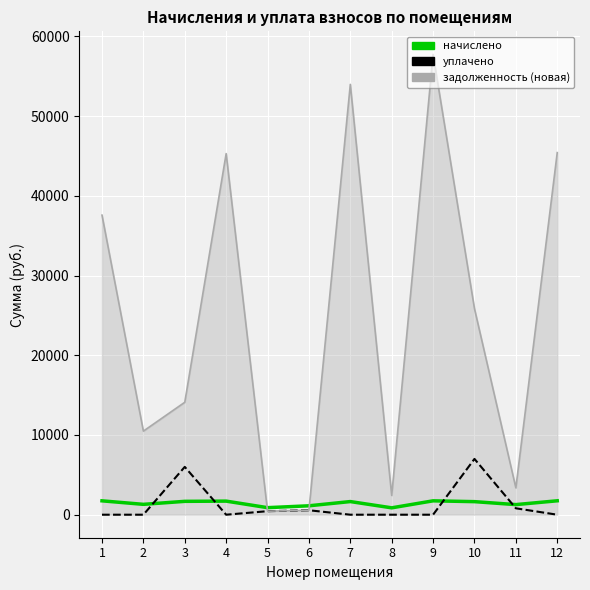

Which series has the widest spread of values?

задолженность (новая)